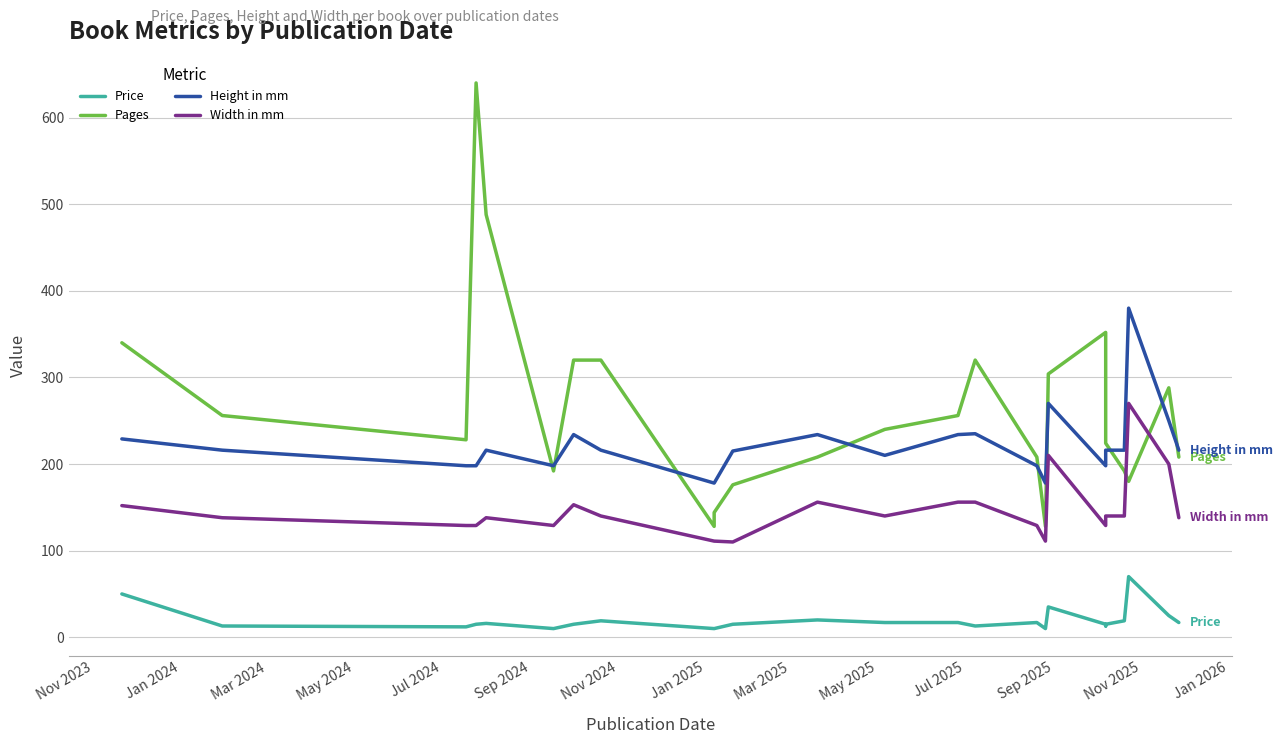

How many distinct data groups are displayed?

4